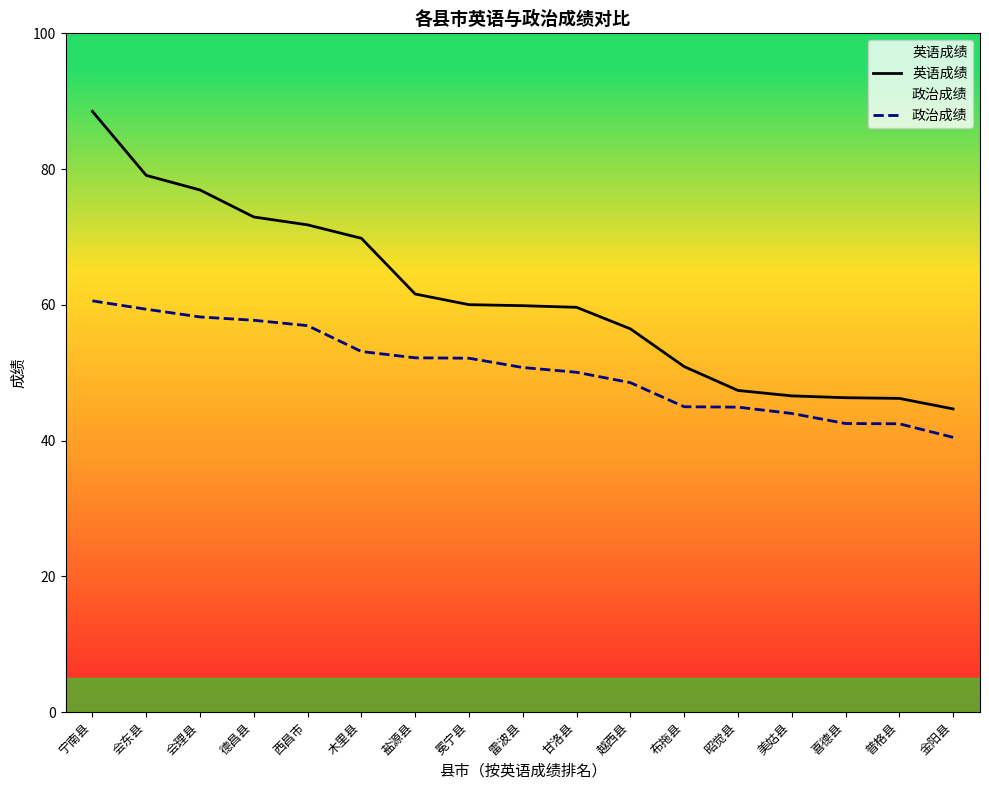

Does the chart display data point markers on the line(s)?

No